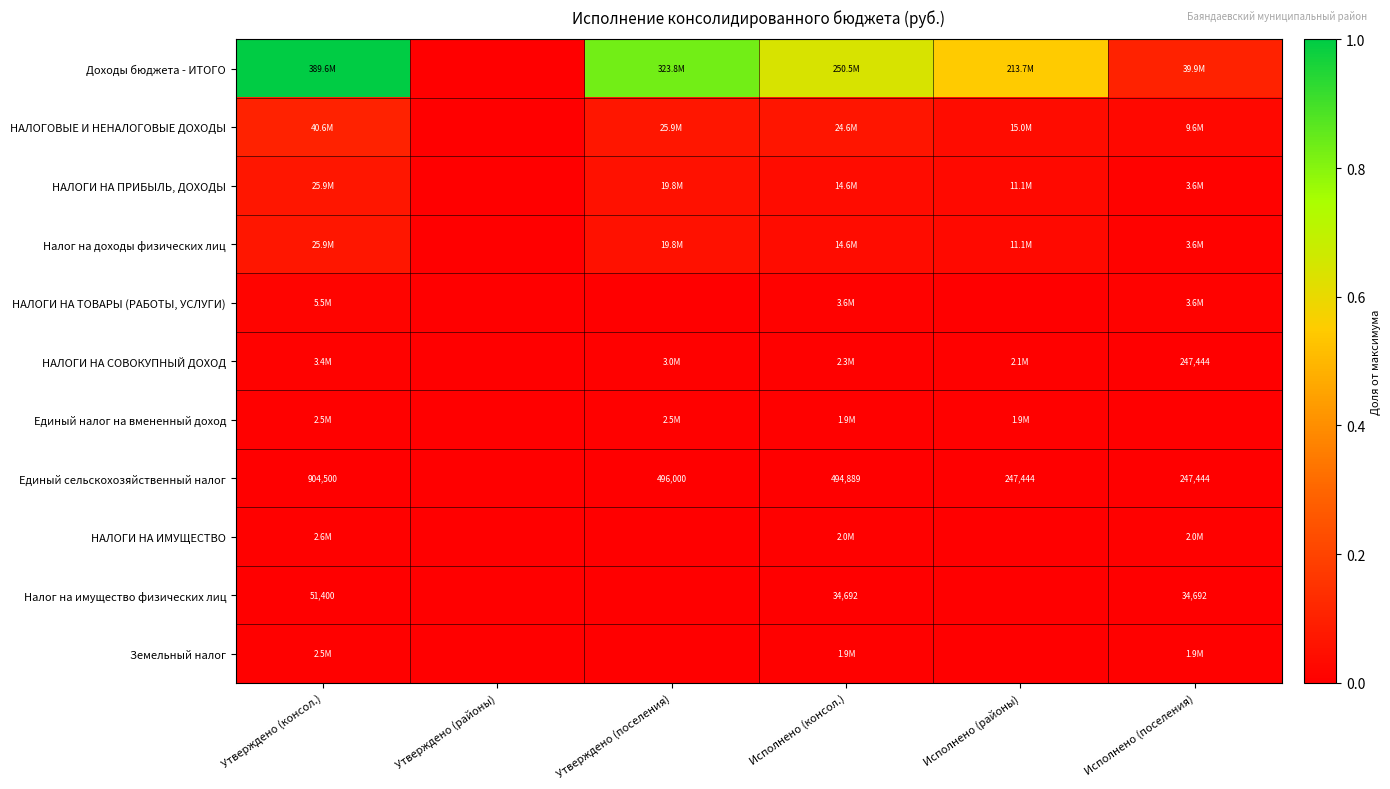

Which has a higher value, Утверждено (районы) or Исполнено (поселения)?

Исполнено (поселения)